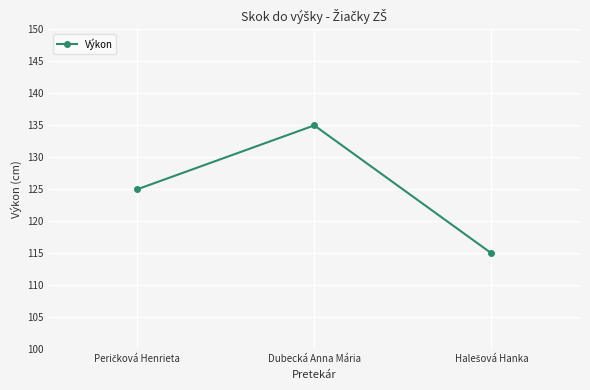

What is the label of the 2nd point from the right?

Dubecká Anna Mária